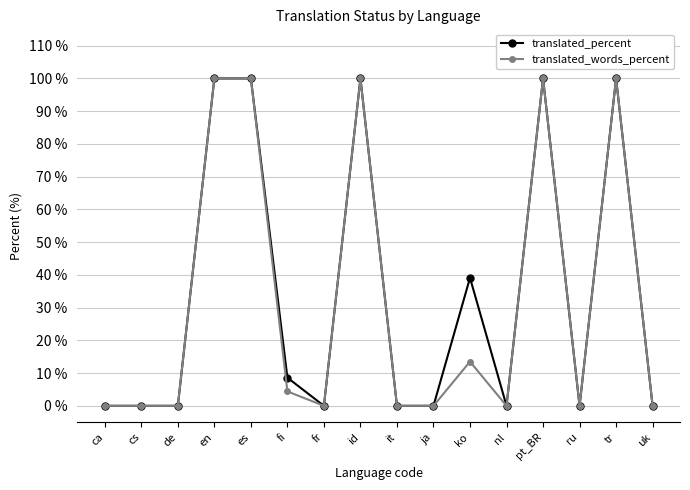

List the series in order of their overall mean, highest first.

translated_percent, translated_words_percent